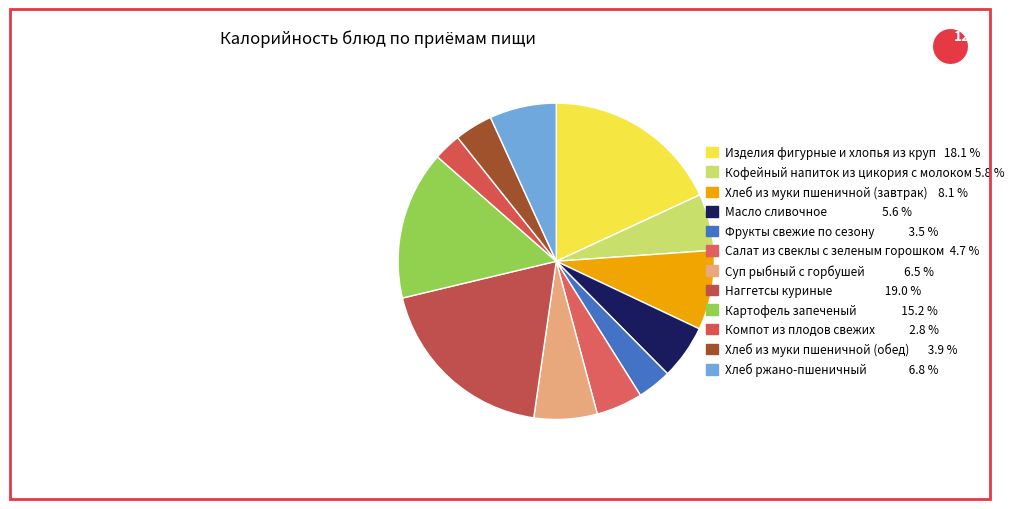

How many segments does this pie chart have?

12